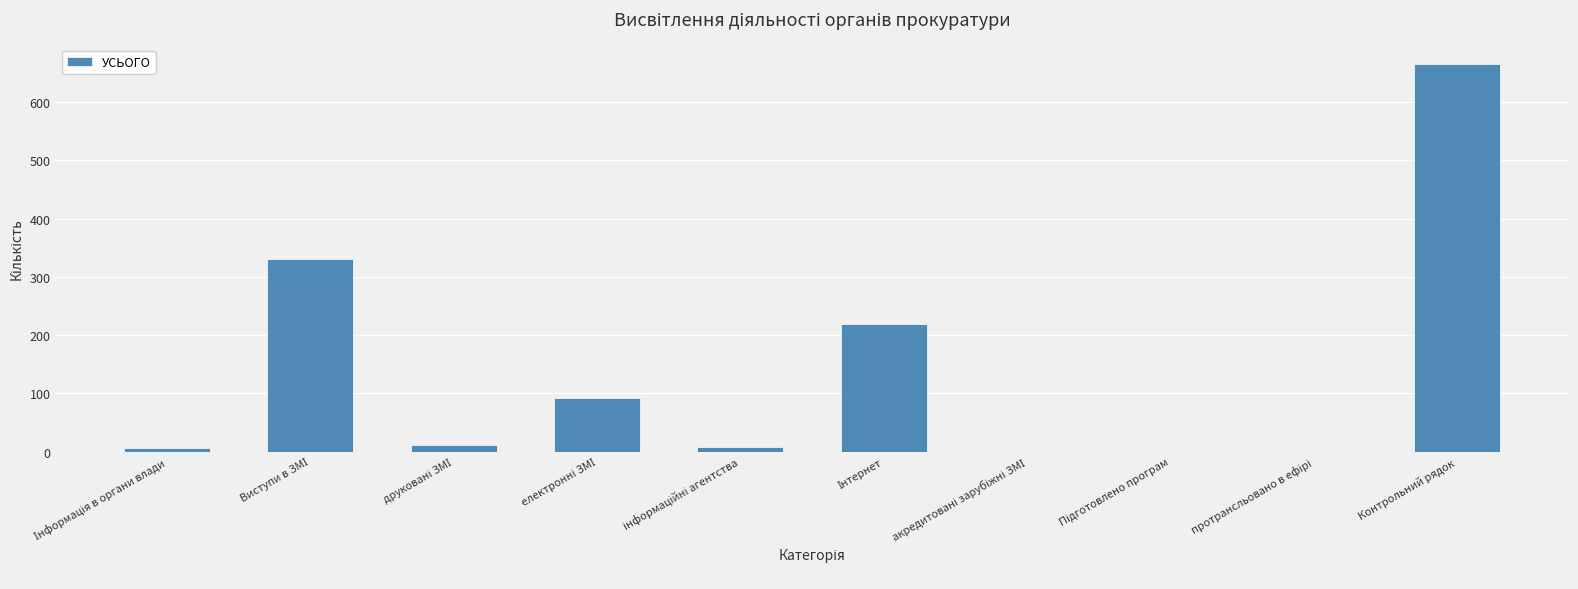

What is the maximum value shown in the chart?

666